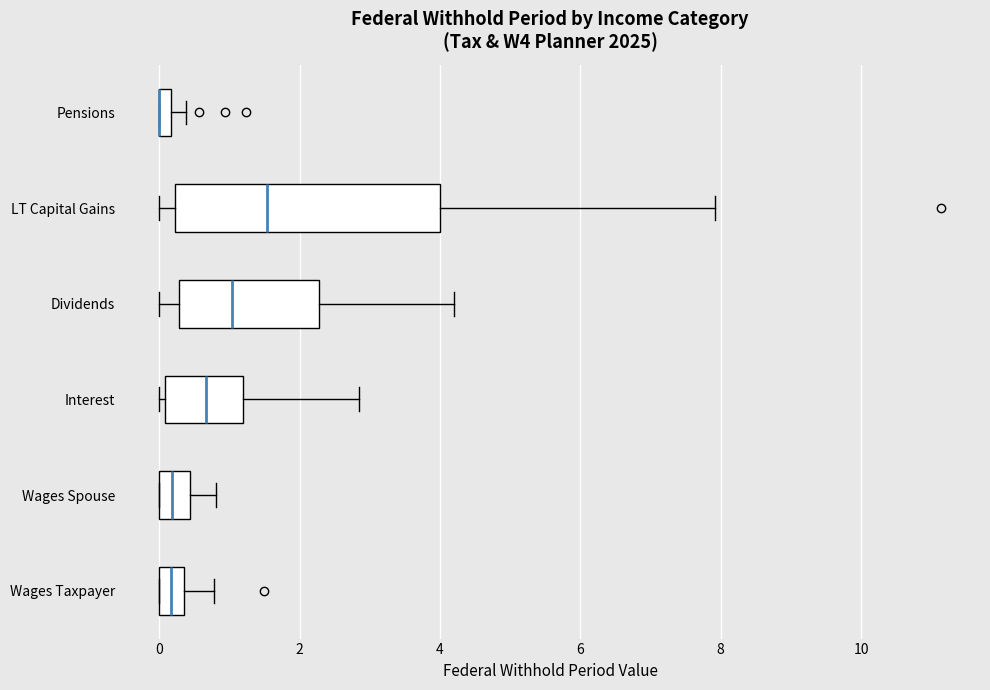

Where is the right edge of the box for Interest on the x-axis? The values are not printed on the chart, so give them approximately, as read against the axis.

1.2